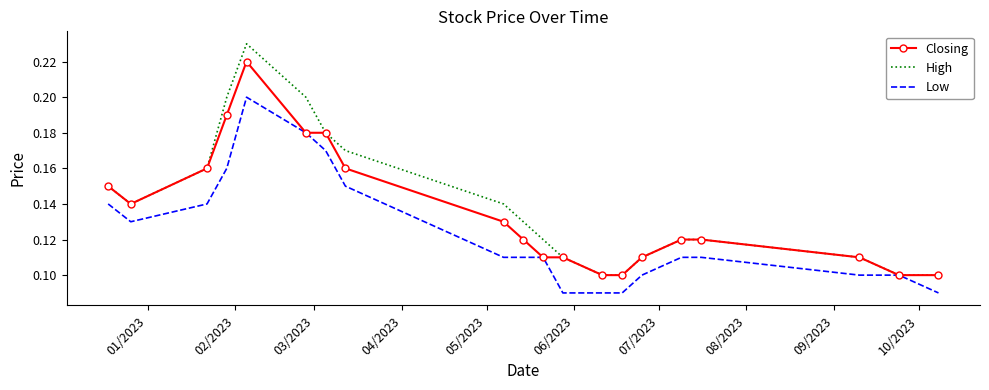

Rank the series by their maximum value, from highest to lowest.

High, Closing, Low